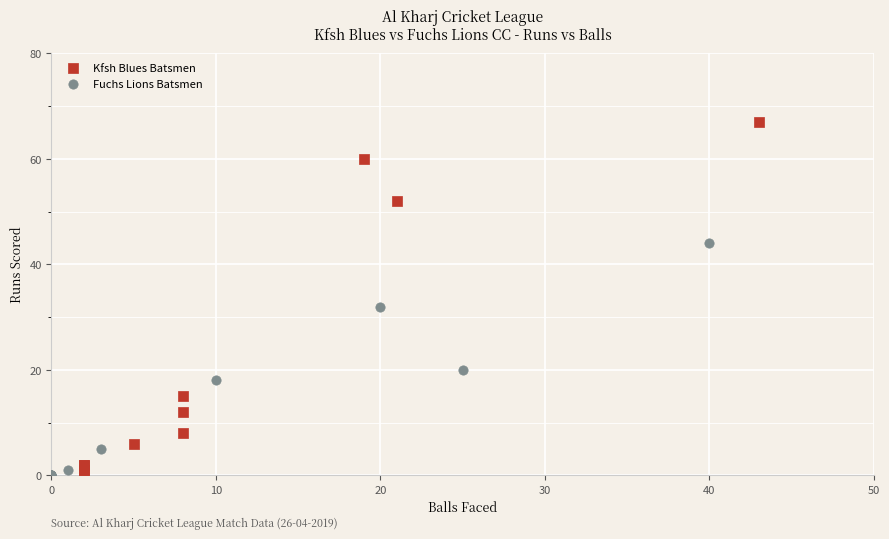

What are all the series names shown in the legend?

Kfsh Blues Batsmen, Fuchs Lions Batsmen